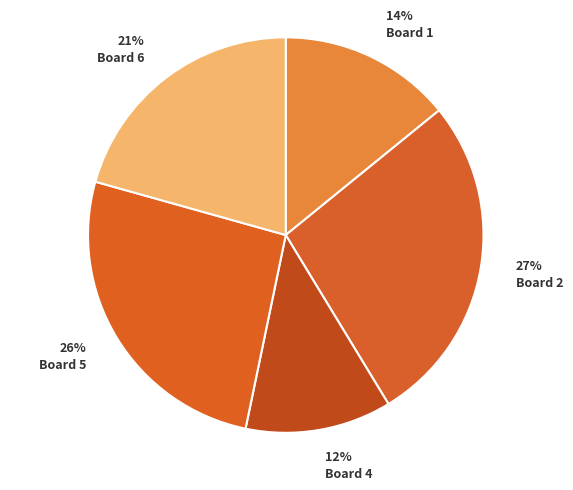

How many slices are in this pie chart?

5